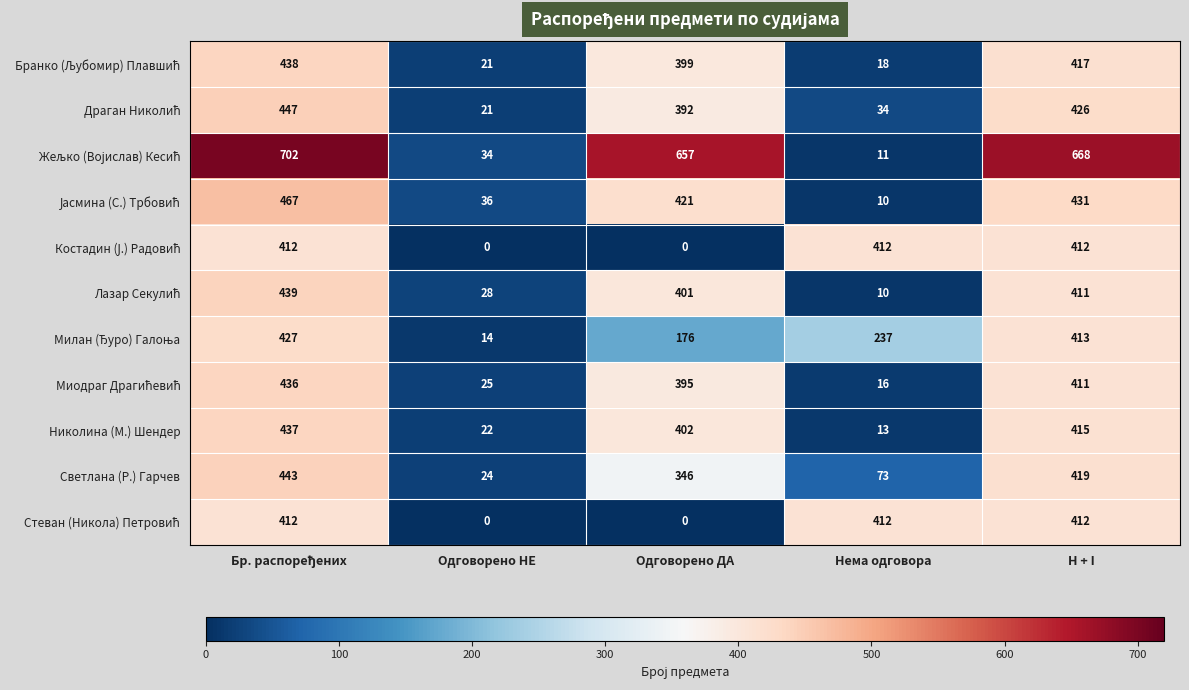

At how many categories does at least one series exceed 598?

3